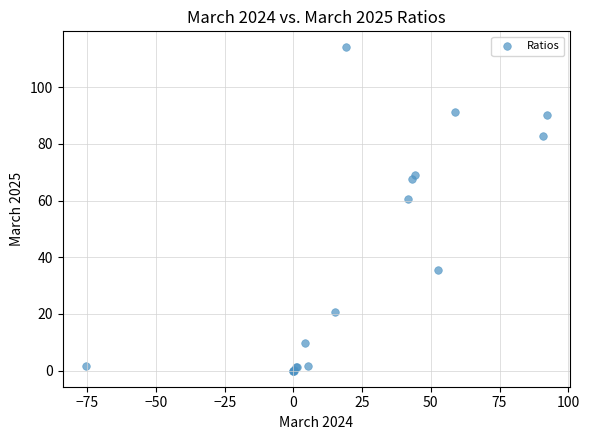

What Y value in the scatter plot is closest to 56?

60.4